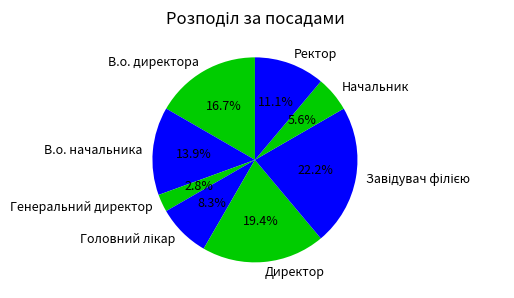

Approximately how many times larger is the value at В.о. начальника compared to Генеральний директор?

5.0